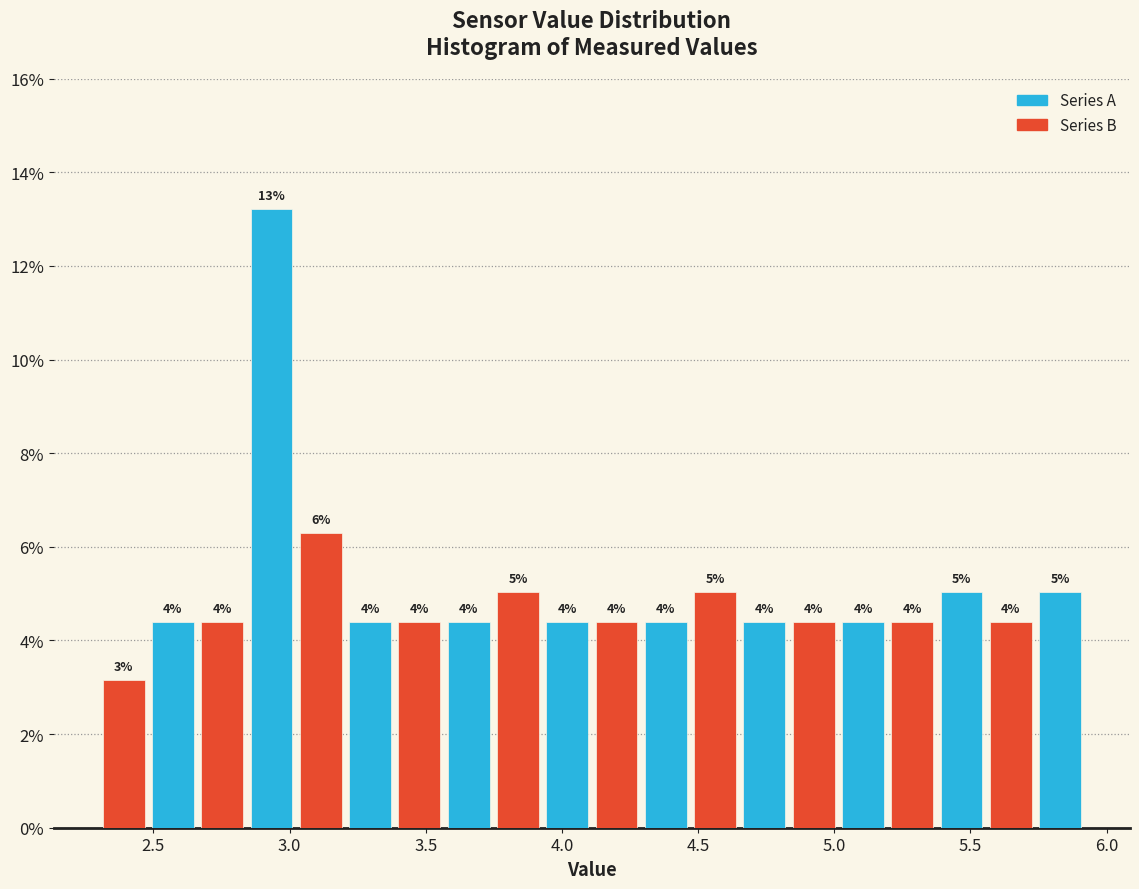

Read against the x-axis, roughly where is the centre of the tallest bar?

2.95